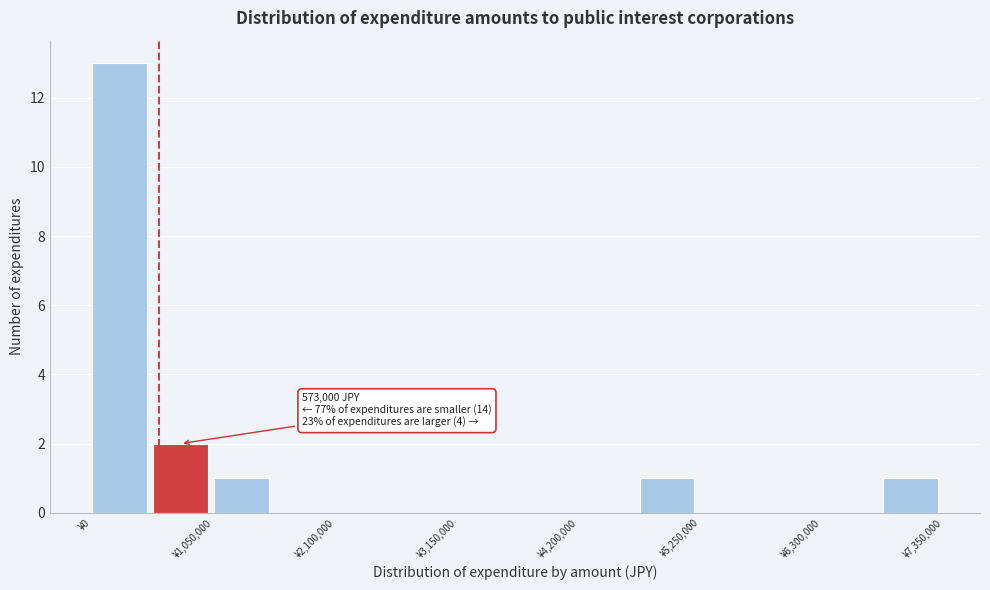

Read against the x-axis, roughly where is the centre of the tallest bar?

200000